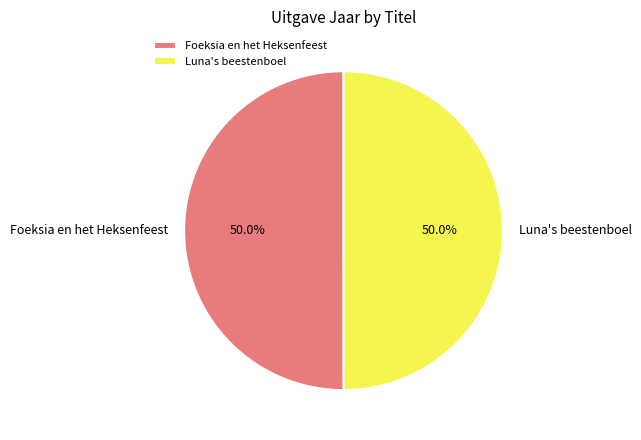

Is the sum of Luna's beestenboel and Foeksia en het Heksenfeest greater than half?

Yes